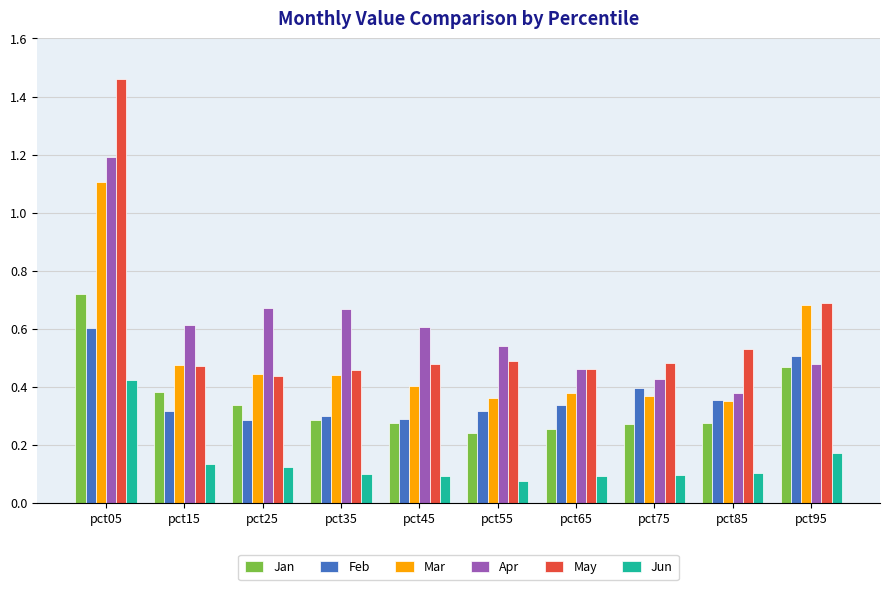

At how many categories does at least one series exceed 1?

1